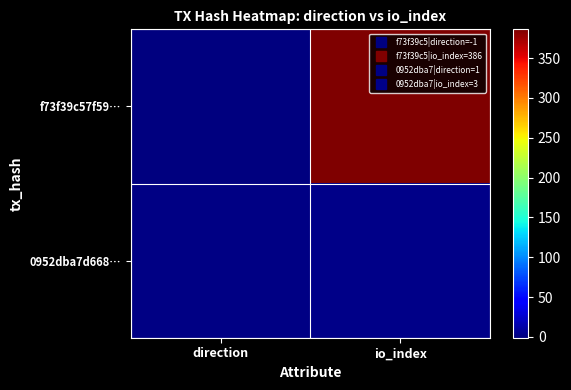

Which category has the highest value across all series?

io_index